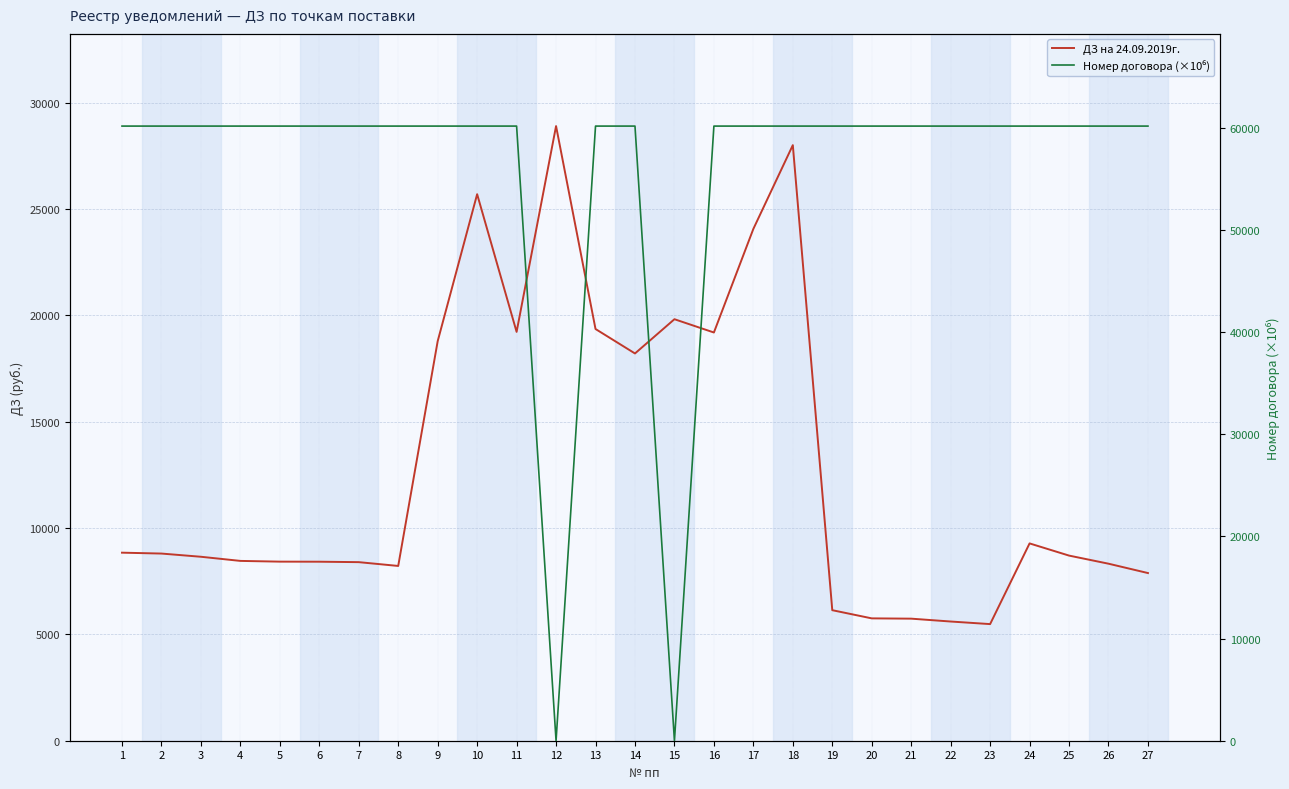

True or false: Номер договора (×10⁶) has more than 1 interior local peaks.

True